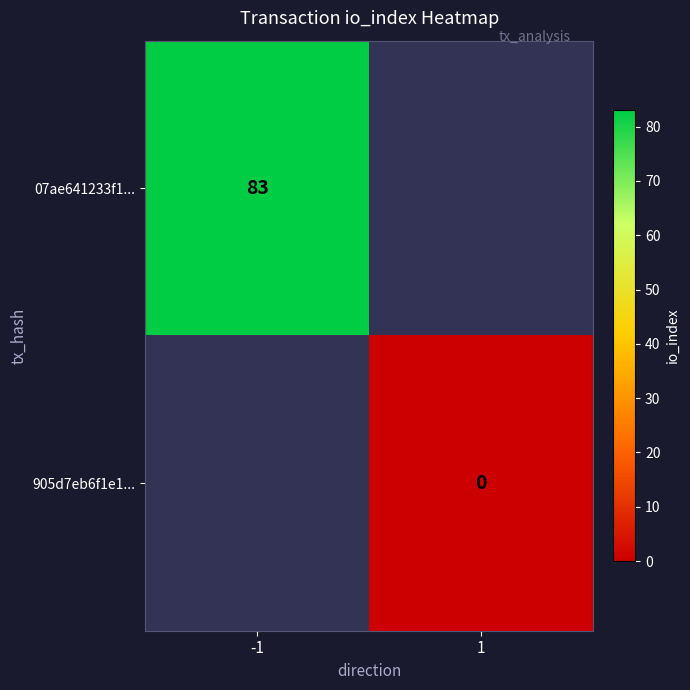

Is it true that 07ae641233f1... equals 83 at -1?

True